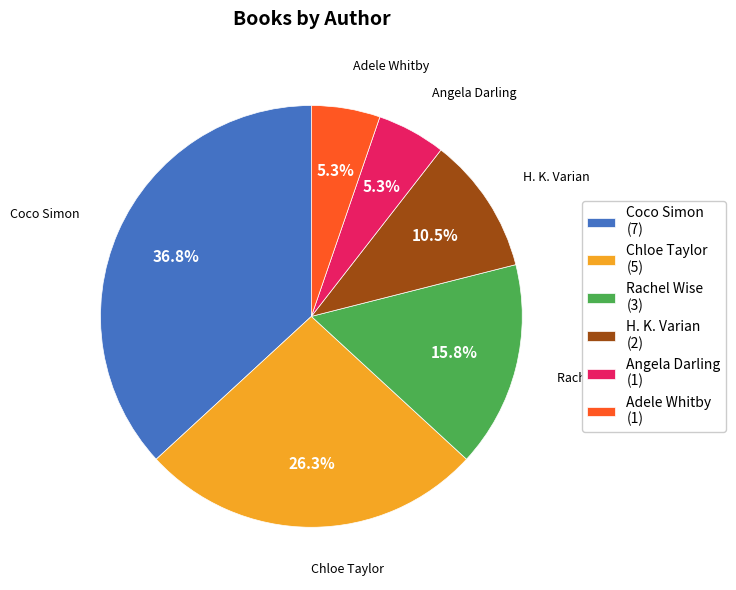

What is the total percentage of H. K. Varian (2) and Adele Whitby (1)?

15.8%